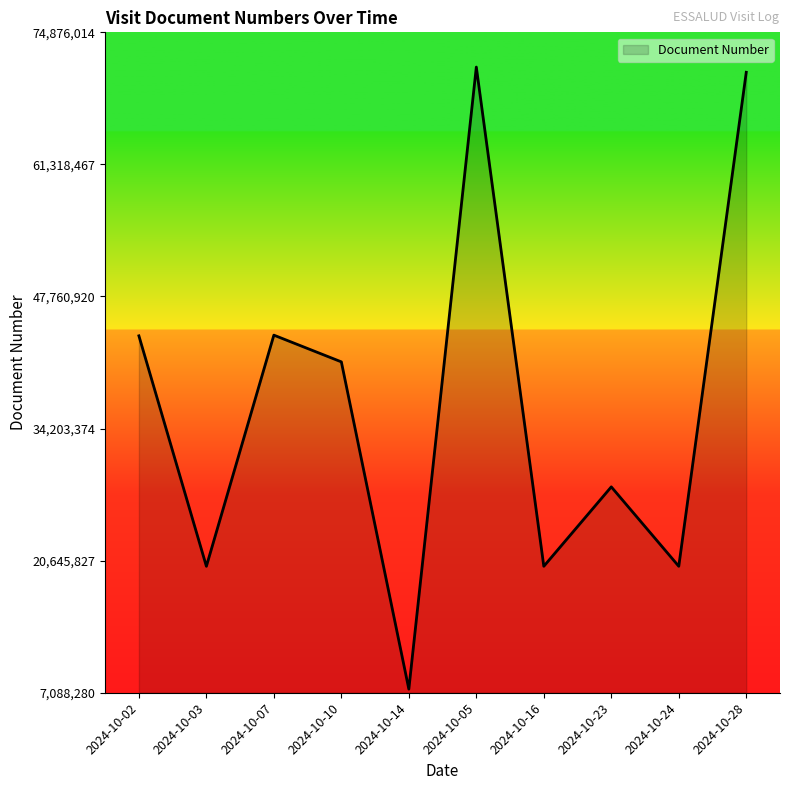

Between 2024-10-16 and 2024-10-14, which is larger?

2024-10-16